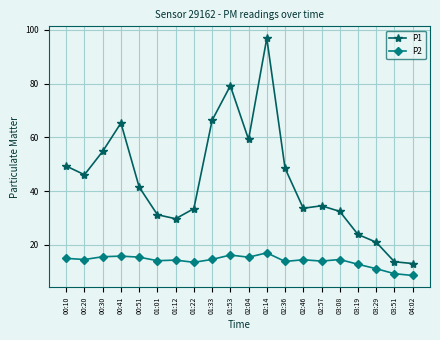

Which label corresponds to the largest value in the chart?

02:14